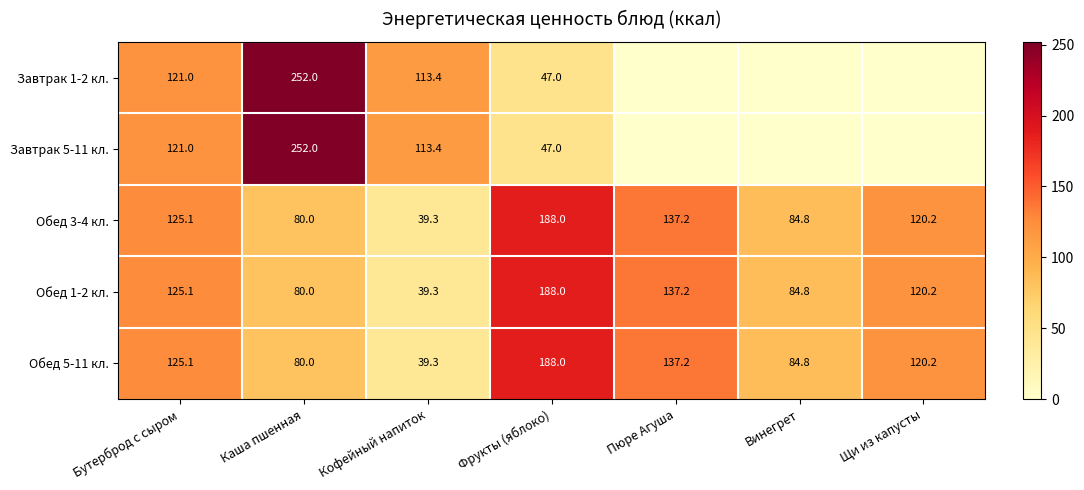

At how many categories does at least one series exceed 132?

3